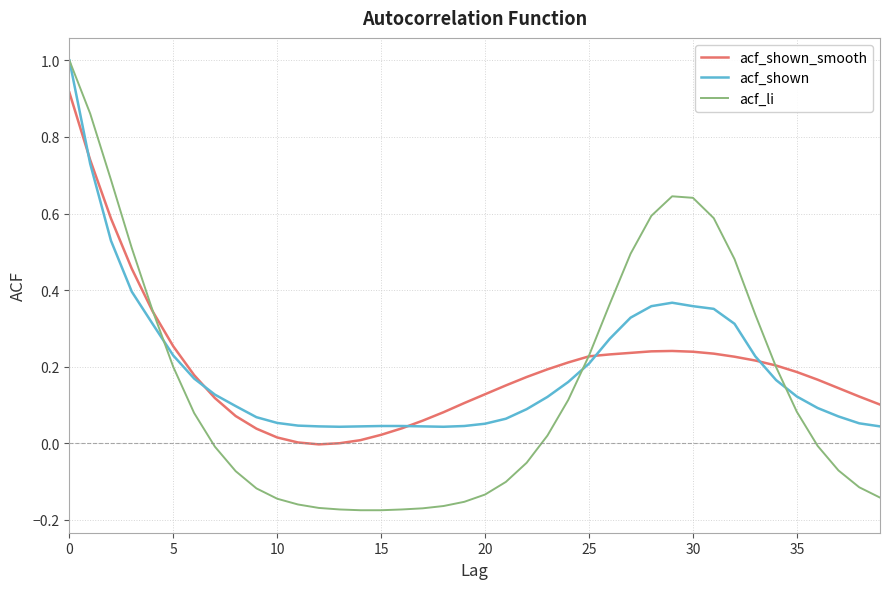

What is the maximum value for acf_shown?

1.0